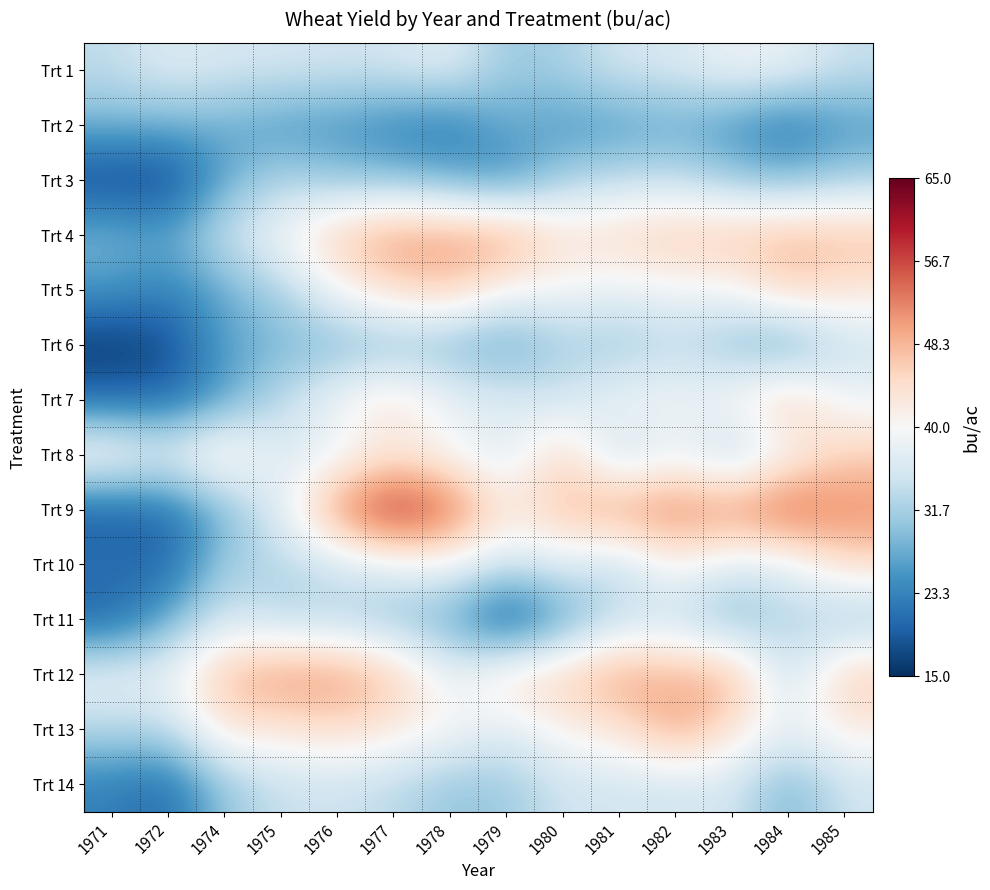

Reading left to right, extract all data points from this chart.

Trt 1: 1971=33.7	1972=36.7	1974=35.7	1975=35.5	1976=35.2	1977=35.4	1978=37.4	1979=30.8	1980=31.9	1981=35.5	1982=36.0	1983=38.9	1984=38.2	1985=34.3
Trt 2: 1971=28.0	1972=27.9	1974=27.6	1975=25.4	1976=25.0	1977=23.0	1978=21.8	1979=27.4	1980=25.5	1981=25.6	1982=27.1	1983=24.9	1984=21.3	1985=25.4
Trt 3: 1971=17.1	1972=16.5	1974=27.0	1975=32.6	1976=30.3	1977=29.6	1978=27.8	1979=24.2	1980=31.8	1981=33.7	1982=34.3	1983=30.8	1984=29.1	1985=31.9
Trt 4: 1971=28.8	1972=26.9	1974=34.9	1975=39.7	1976=46.9	1977=51.3	1978=50.5	1979=51.2	1980=43.9	1981=45.2	1982=46.8	1983=47.2	1984=48.7	1985=47.9
Trt 5: 1971=25.4	1972=23.3	1974=27.5	1975=32.1	1976=40.1	1977=44.6	1978=46.7	1979=40.0	1980=39.5	1981=37.9	1982=39.3	1983=39.2	1984=46.1	1985=43.0
Trt 6: 1971=15.6	1972=17.0	1974=26.9	1975=28.1	1976=28.7	1977=29.5	1978=28.8	1979=26.1	1980=31.8	1981=30.7	1982=33.2	1983=30.1	1984=25.9	1985=34.6
Trt 7: 1971=20.7	1972=20.7	1974=26.3	1975=33.6	1976=39.7	1977=44.3	1978=38.6	1979=37.4	1980=34.9	1981=39.6	1982=39.5	1983=40.3	1984=47.4	1985=38.8
Trt 8: 1971=42.2	1972=37.7	1974=44.7	1975=35.8	1976=38.4	1977=42.2	1978=39.6	1979=35.7	1980=46.0	1981=32.8	1982=38.6	1983=32.0	1984=39.8	1985=45.9
Trt 9: 1971=19.0	1972=20.8	1974=28.4	1975=37.4	1976=52.3	1977=60.7	1978=55.3	1979=42.5	1980=47.9	1981=51.1	1982=53.0	1983=51.7	1984=56.3	1985=52.1
Trt 10: 1971=21.7	1972=19.5	1974=31.7	1975=32.3	1976=34.9	1977=37.5	1978=38.8	1979=34.8	1980=36.8	1981=33.6	1982=40.8	1983=36.4	1984=36.9	1985=44.3
Trt 11: 1971=19.7	1972=27.5	1974=36.1	1975=32.8	1976=32.7	1977=29.7	1978=27.8	1979=16.9	1980=26.2	1981=33.8	1982=34.4	1983=28.3	1984=33.1	1985=30.5
Trt 12: 1971=38.3	1972=38.5	1974=48.1	1975=51.5	1976=51.1	1977=47.6	1978=37.4	1979=44.4	1980=46.3	1981=50.7	1982=48.6	1983=49.8	1984=33.2	1985=46.9
Trt 13: 1971=32.9	1972=33.4	1974=43.7	1975=42.6	1976=44.6	1977=42.2	1978=40.4	1979=36.7	1980=41.3	1981=42.7	1982=50.7	1983=43.4	1984=38.2	1985=42.0
Trt 14: 1971=22.8	1972=20.4	1974=30.5	1975=34.3	1976=34.7	1977=33.4	1978=30.2	1979=30.7	1980=35.0	1981=35.3	1982=34.8	1983=35.7	1984=27.9	1985=35.1